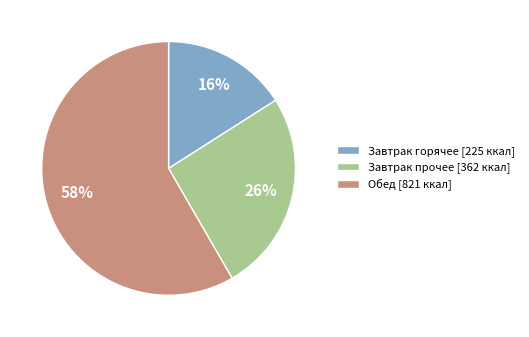

Which category accounts for the majority?

Обед [821 ккал]